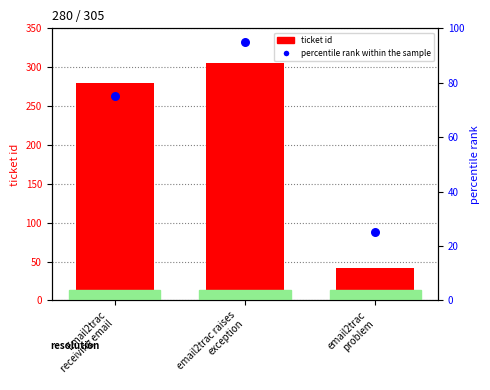

Which series has the largest total across all categories?

ticket id (count)